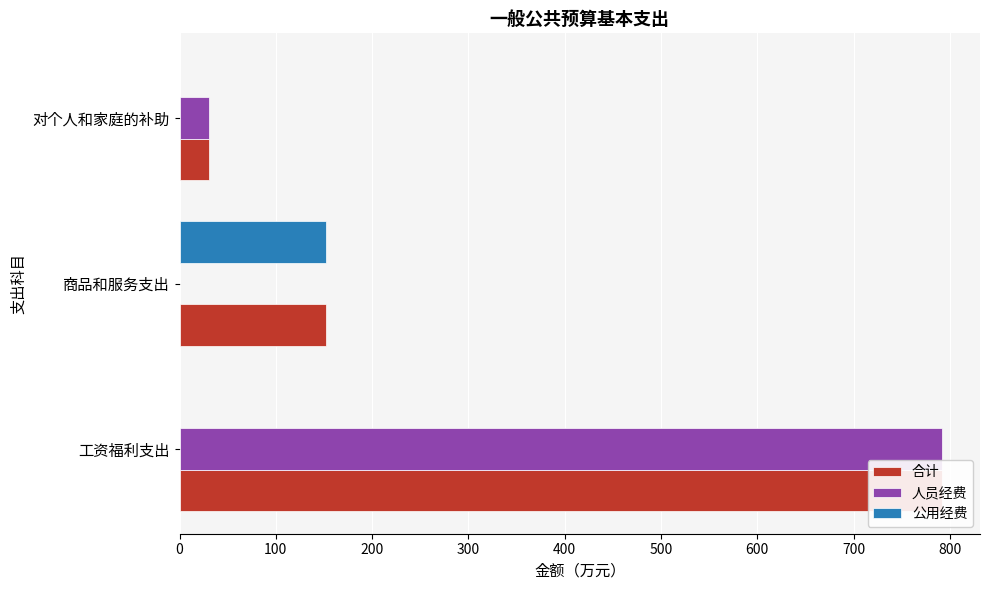

Are the bars grouped side by side (vs. stacked)?

Yes